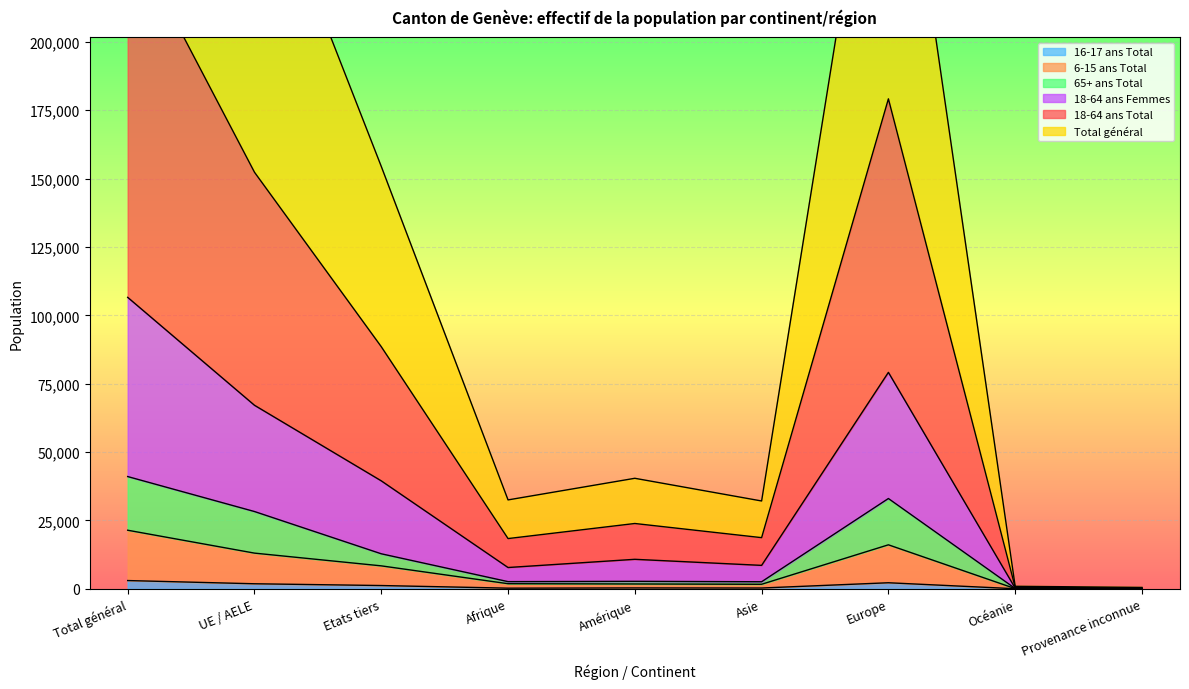

What is the sum of the Total général values at UE / AELE and Océanie?

274005